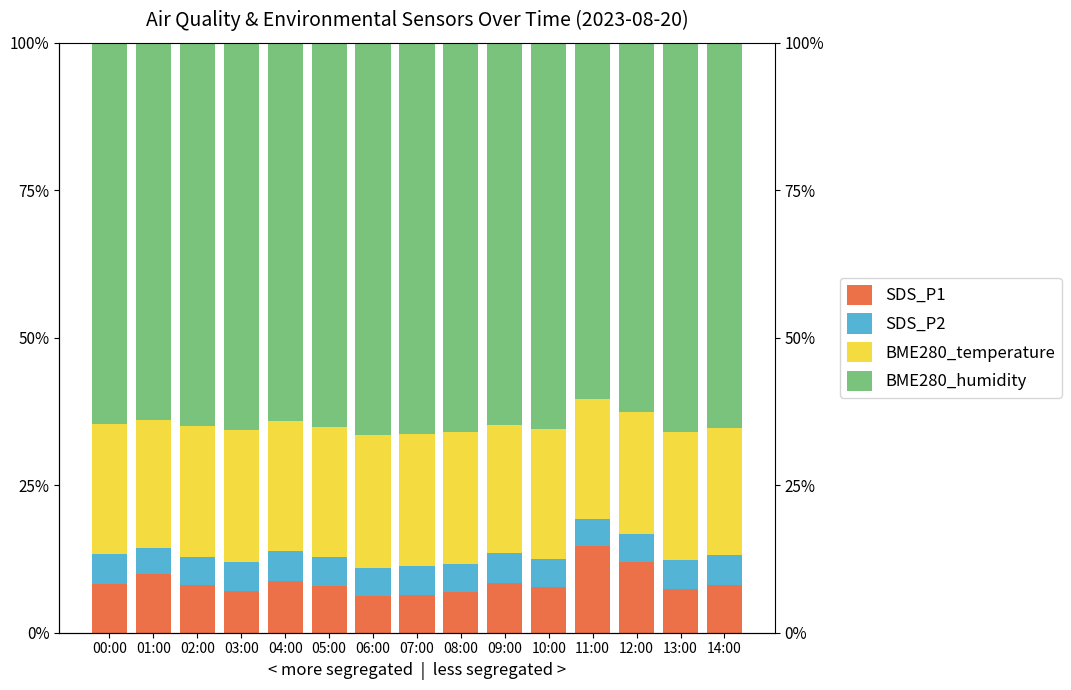

What is the average value of the SDS_P2 series?

4.8